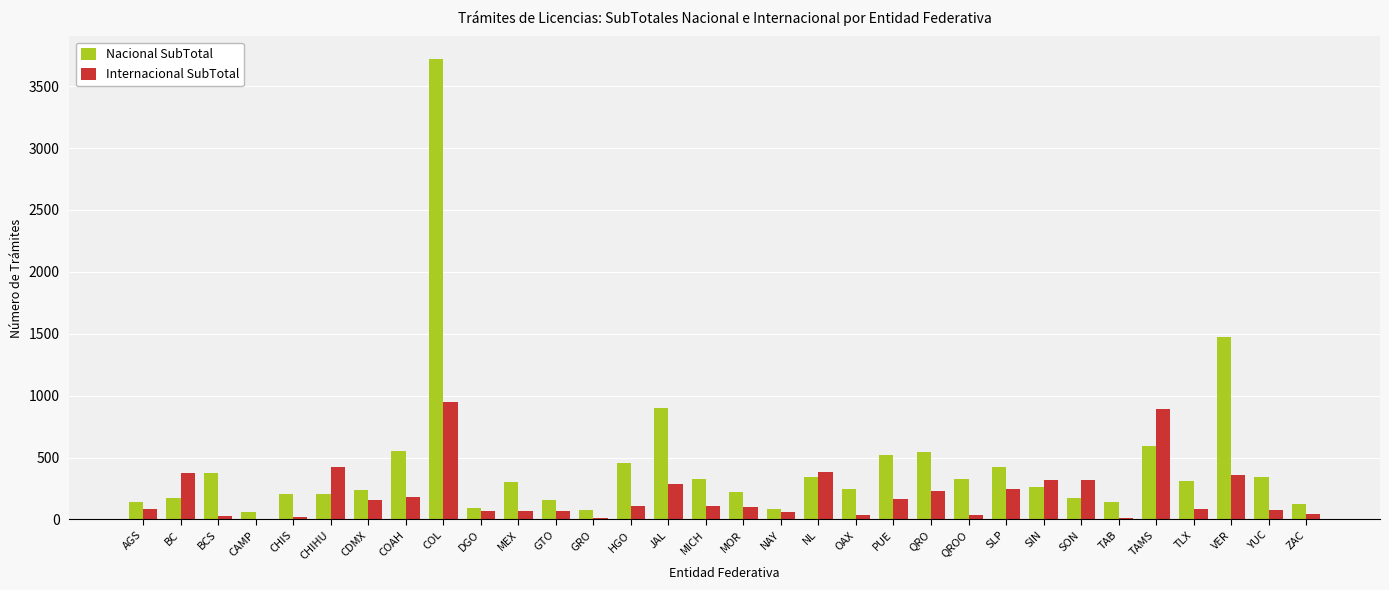

Which series changed the most between MEX and SLP?

Internacional SubTotal